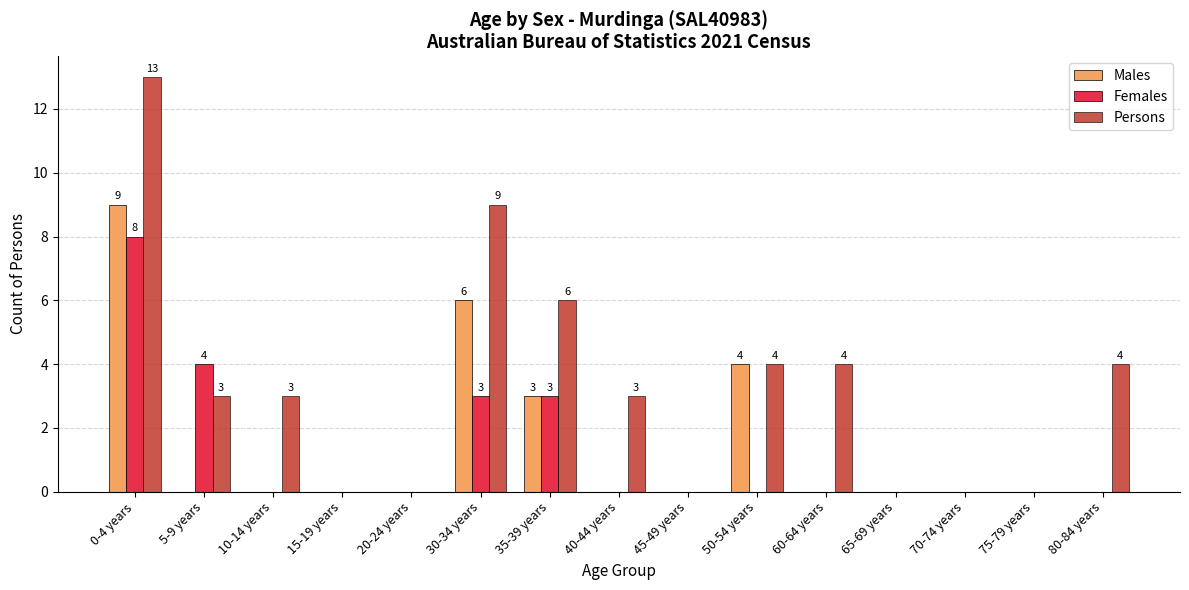

What is the maximum value shown in the chart?

13